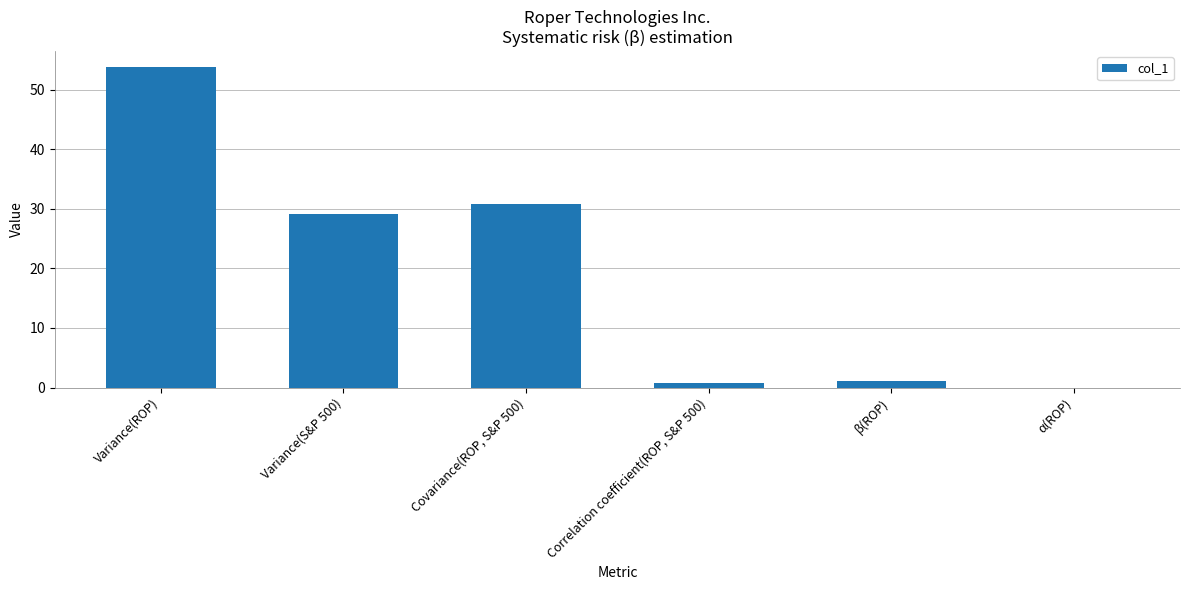

What is the maximum value shown in the chart?

53.8